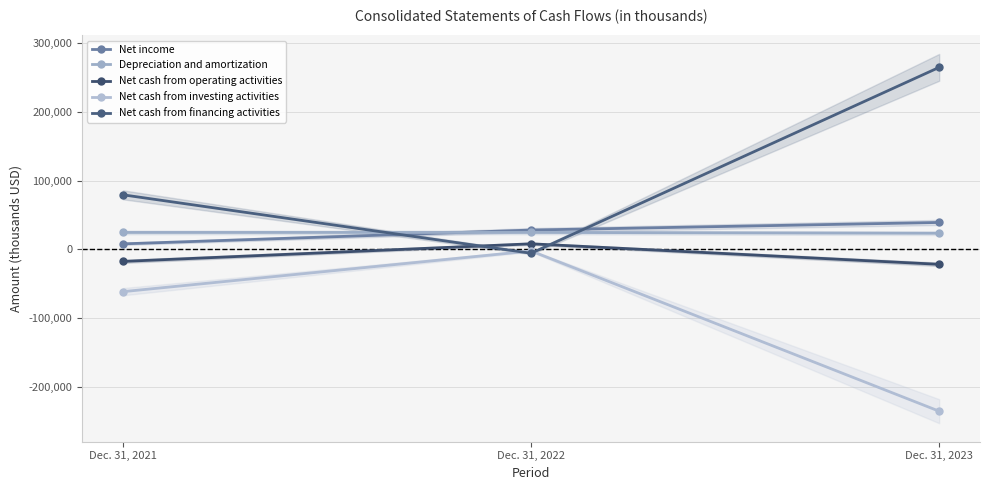

How many negative values does the Net cash from operating activities series have?

2